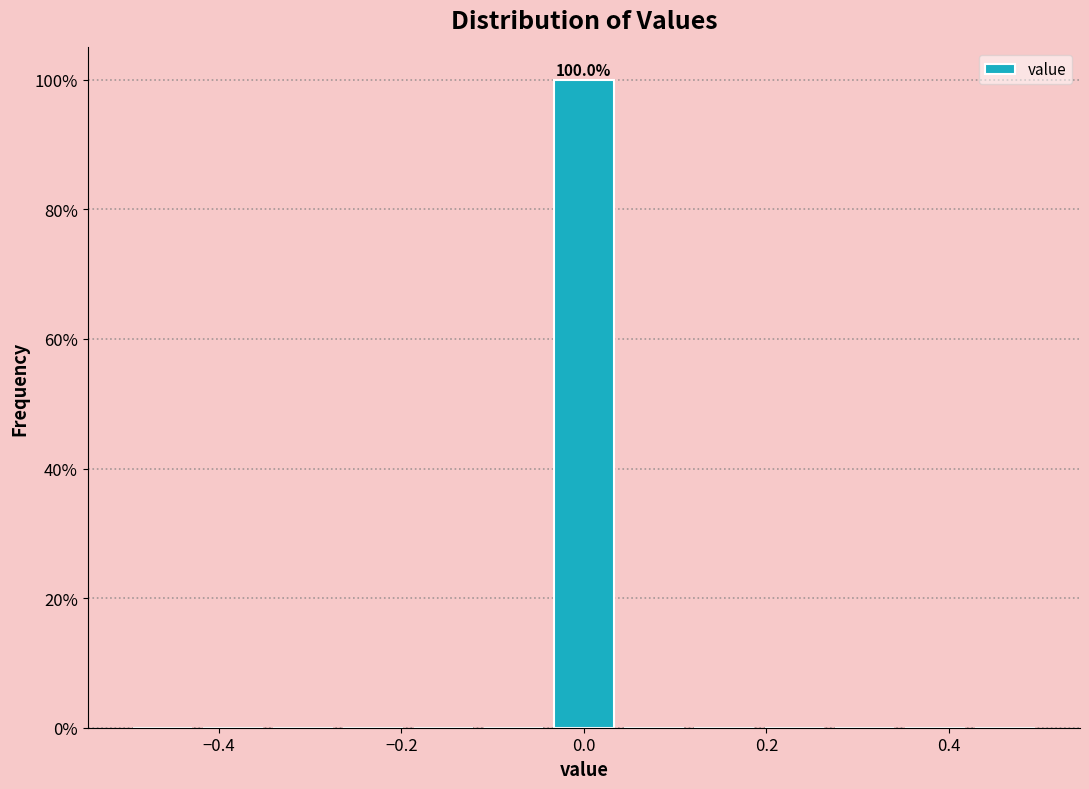

Read against the x-axis, roughly where is the centre of the tallest bar?

0.00